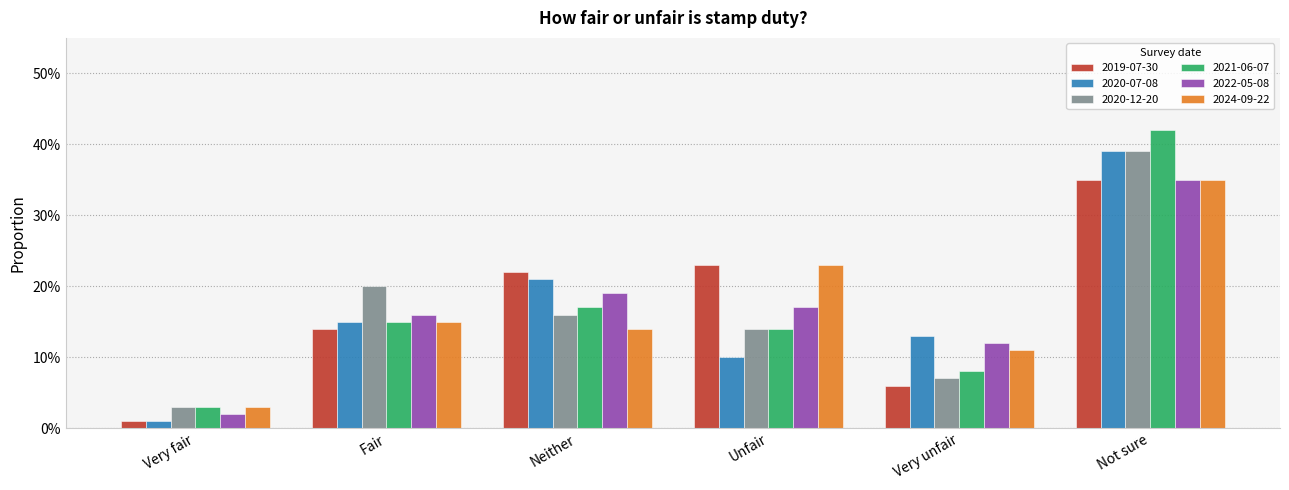

What is the highest value of the 2022-05-08 series?

0.3